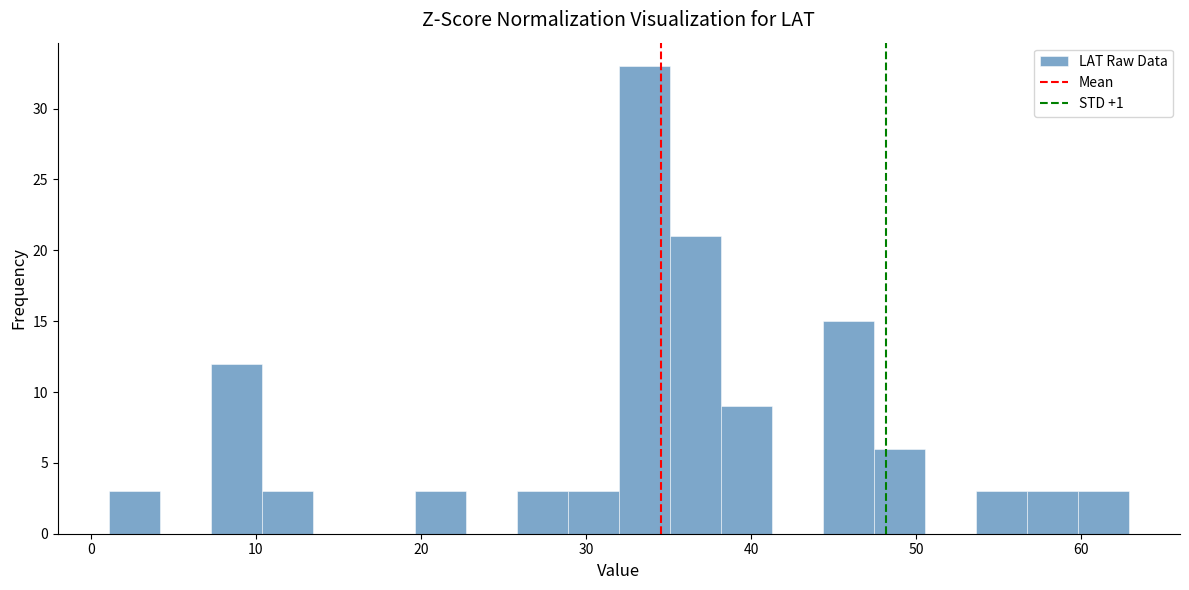

Read against the x-axis, roughly where is the centre of the tallest bar?

34